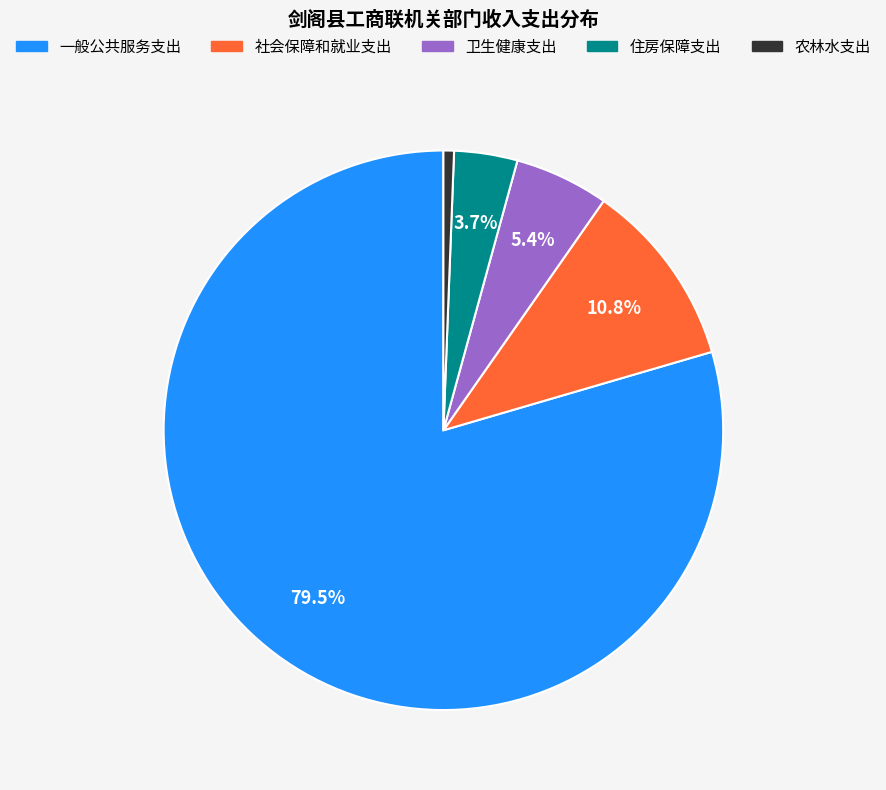

True or false: 卫生健康支出 accounts for 17% of the total.

False